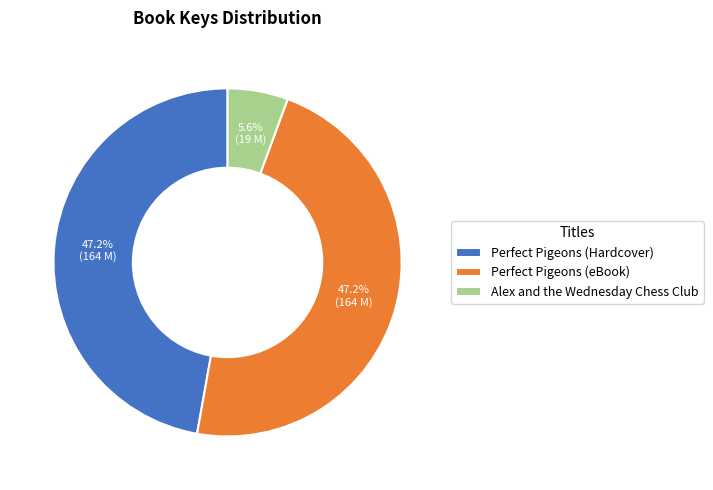

To the nearest percent, what portion does Alex and the Wednesday Chess Club represent?

6%